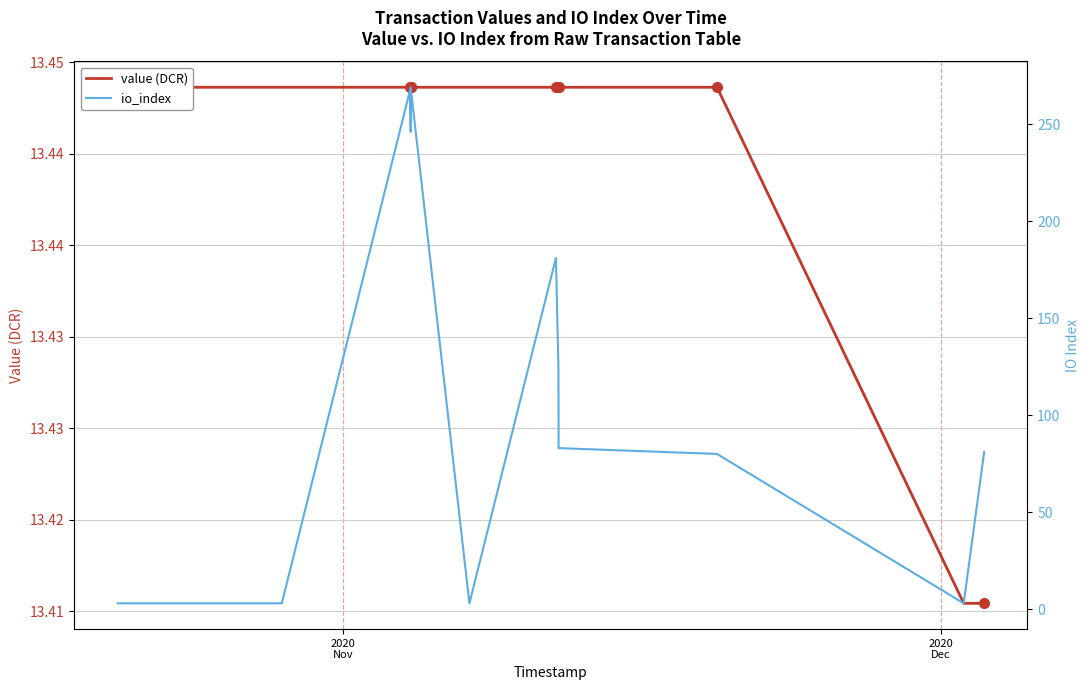

Does the chart have visible grid lines?

Yes